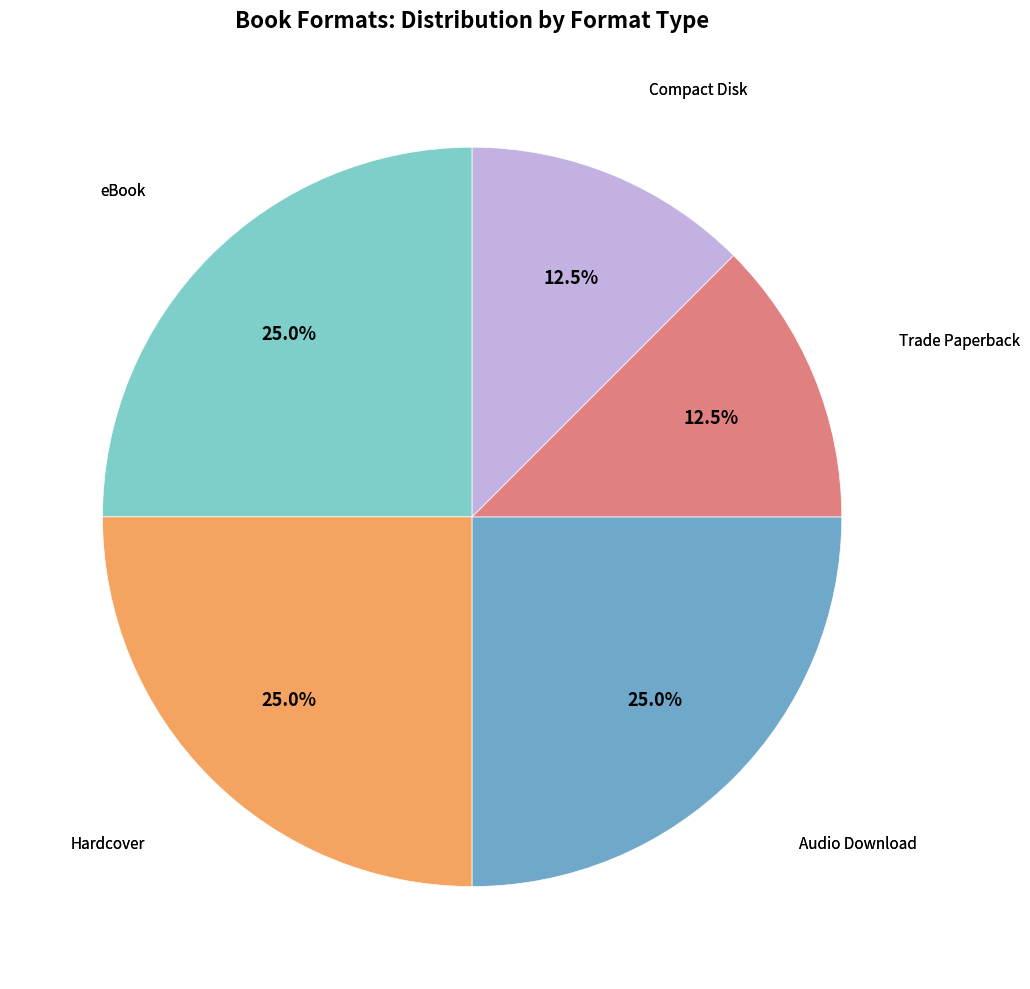

Does any single category account for the majority?

No